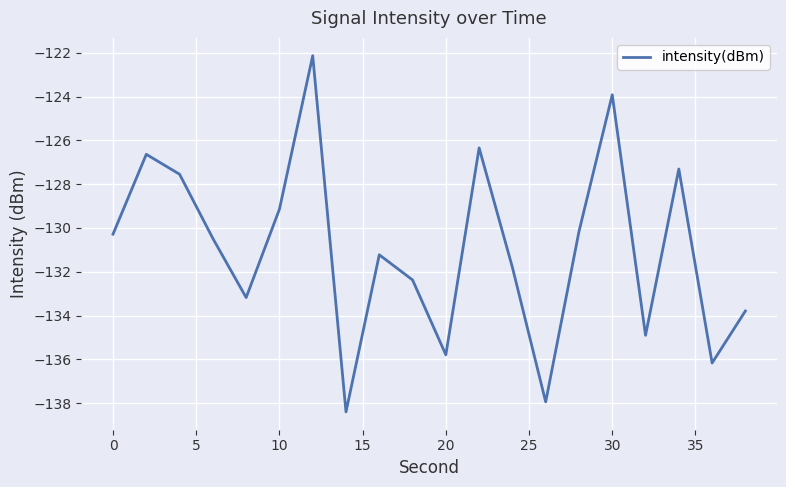

What is the minimum value shown in the chart?

-138.4